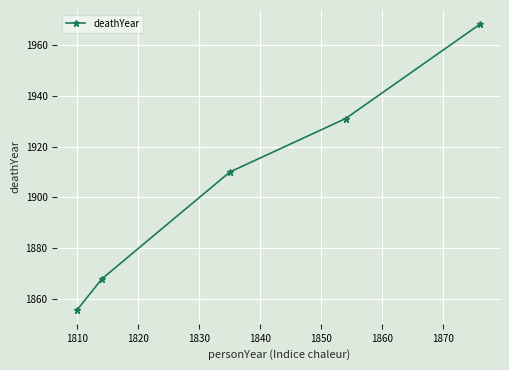

What is the difference between the second highest and second lowest values?

63